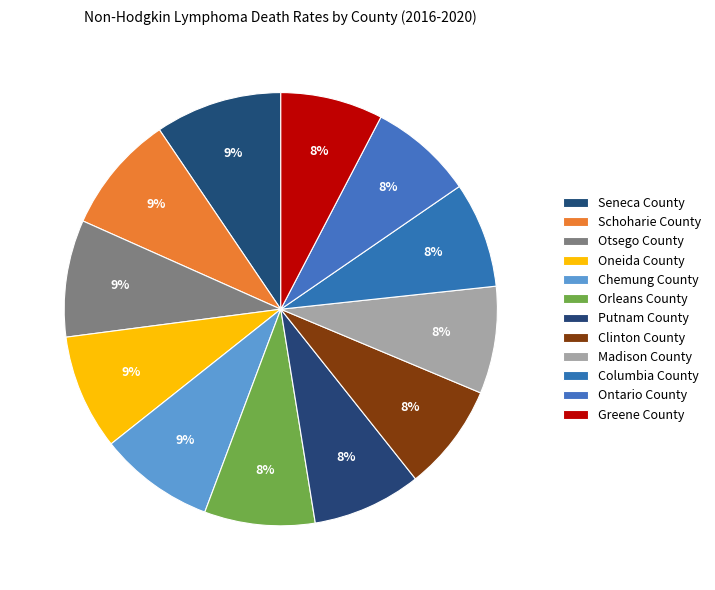

Count the number of slices in the pie.

12